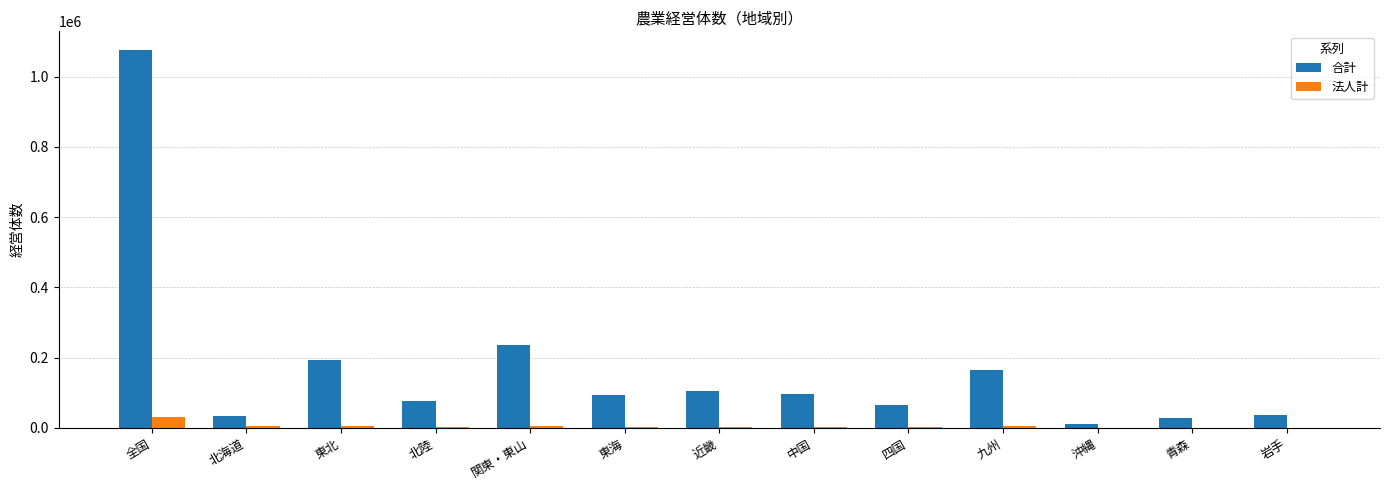

Where is 合計 nearest to the value 543507?

関東・東山